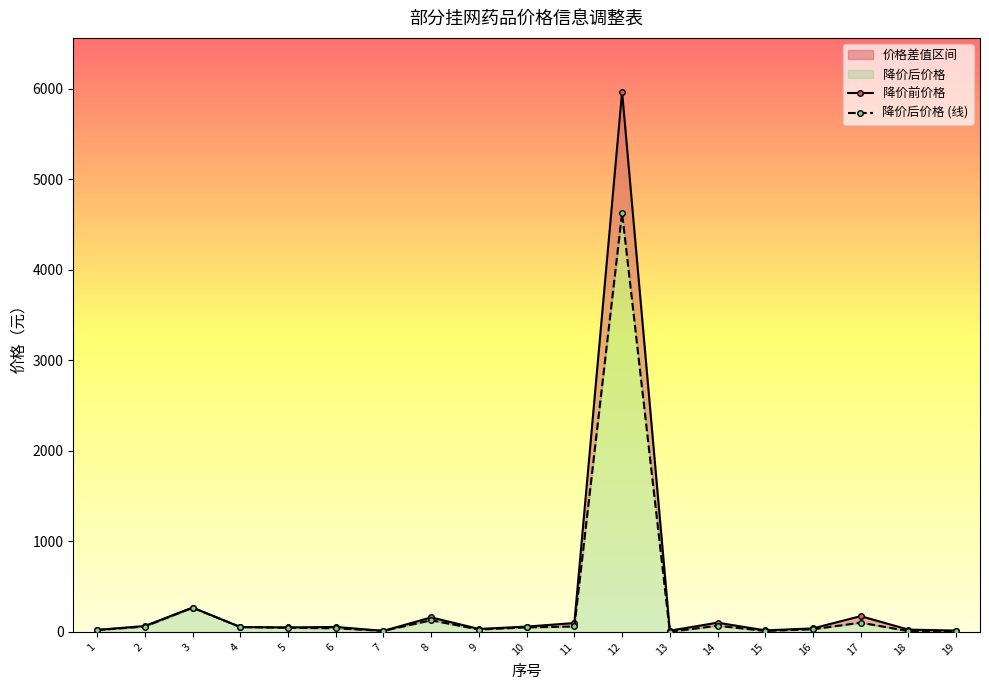

Reading left to right, extract all data points from this chart.

降价前价格: 1=22.0	2=65.3	3=269.0	4=53.8	5=49.8	6=54.8	7=11.5	8=160.2	9=32.6	10=58.7	11=98.0	12=5966.0	13=13.6	14=102.0	15=16.8	16=38.8	17=174.0	18=25.1	19=14.8
降价后价格 (线): 1=20.1	2=59.5	3=267.0	4=53.5	5=45.2	6=39.6	7=11.5	8=128.7	9=26.2	10=49.9	11=59.8	12=4629.0	13=1.3	14=68.0	15=10.4	16=29.1	17=102.1	18=8.9	19=5.8